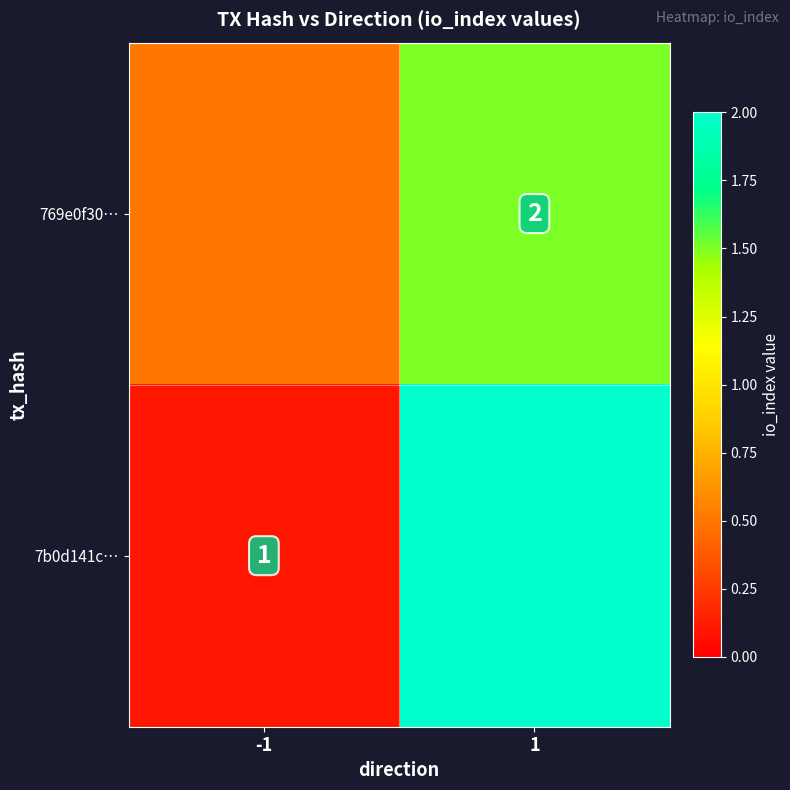

The value of 7b0d141c… at -1 is 0.5. True or false?

False